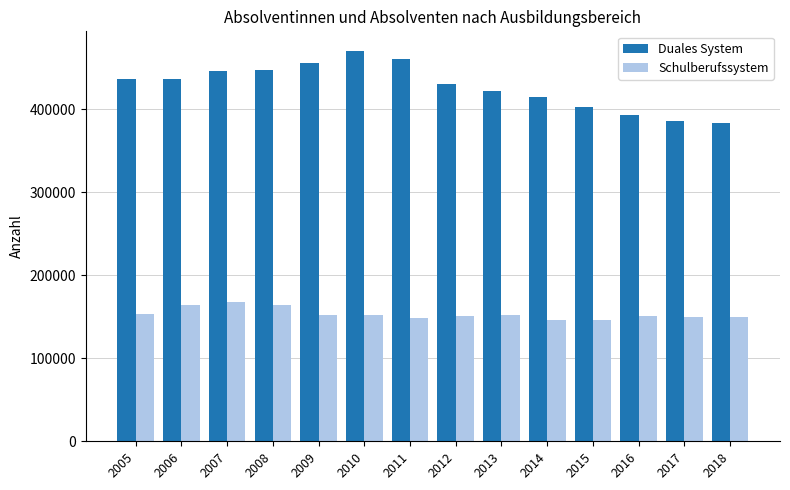

True or false: Duales System has a value of 446990 at 2008.

True